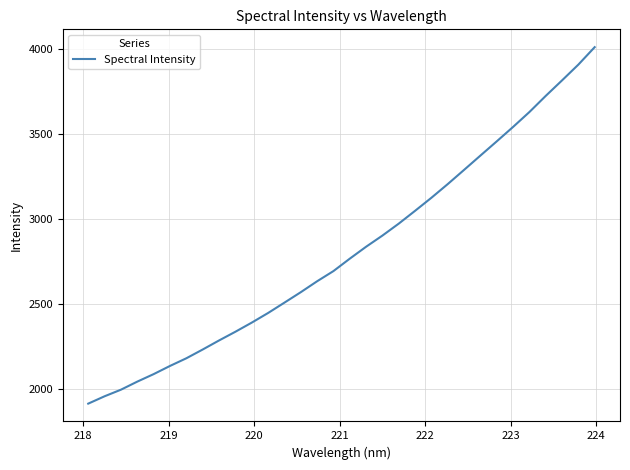

What is the minimum value shown in the chart?

1916.2